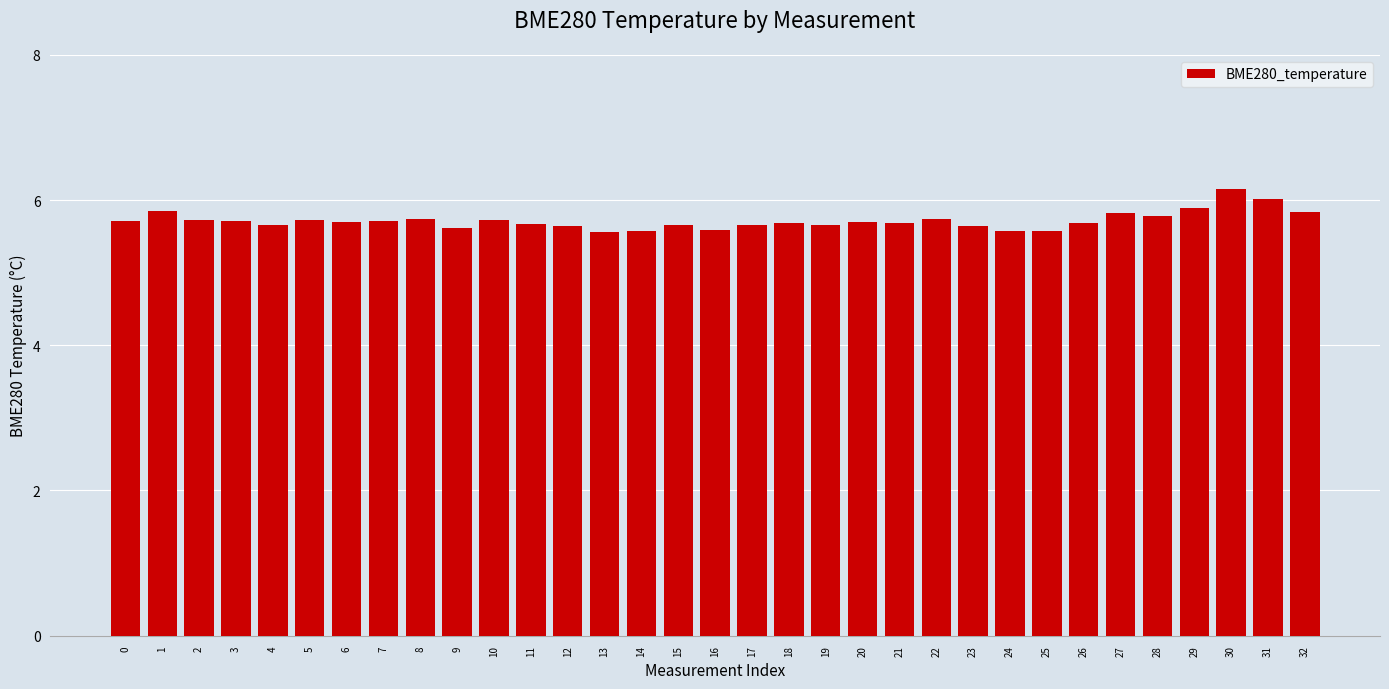

What is the difference between the maximum and second lowest values?

0.6